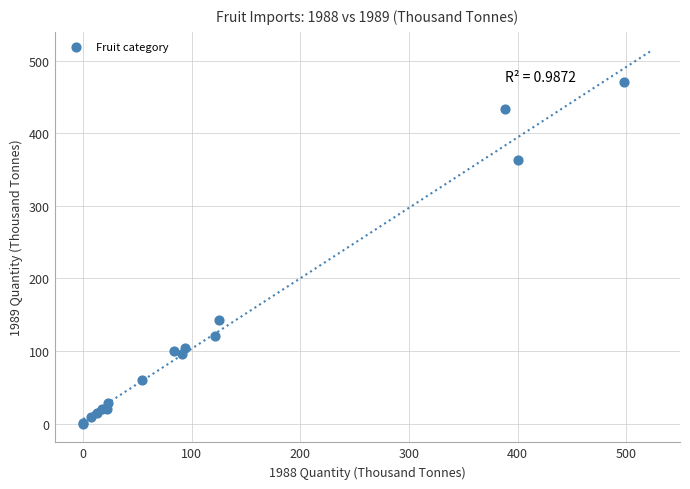

What Y value in the scatter plot is closest to 234?

142.2